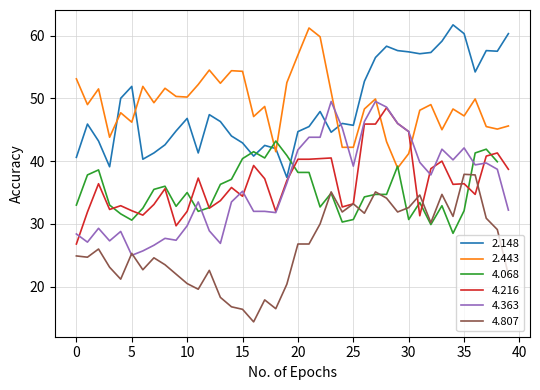

Which series has the largest range (max minus min)?

4.363